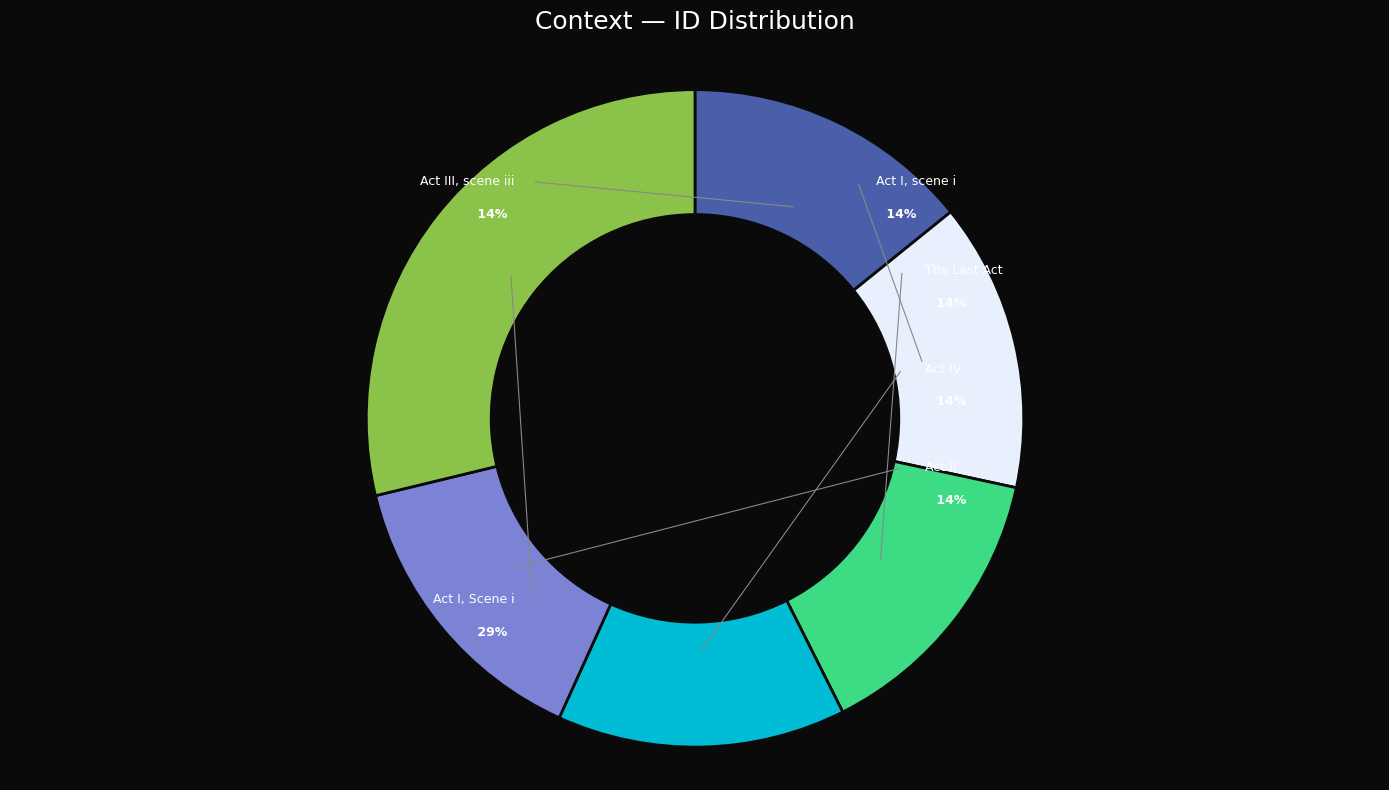

Which category has the biggest portion of the pie?

Act I, Scene i